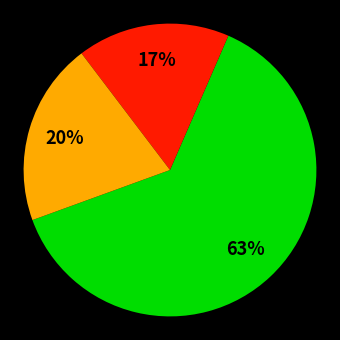

Is there a majority slice in this chart?

Yes